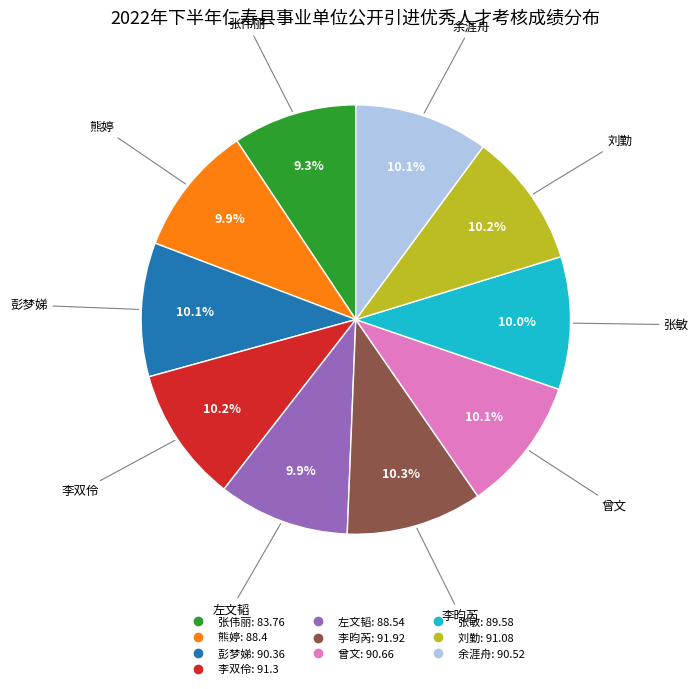

Count the number of slices in the pie.

10